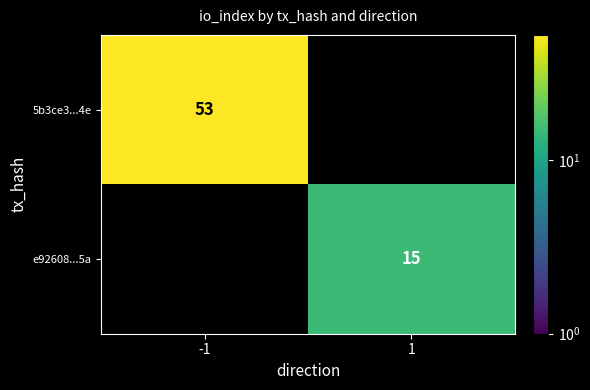

Is it true that 5b3ce3...4e equals 53 at -1?

True